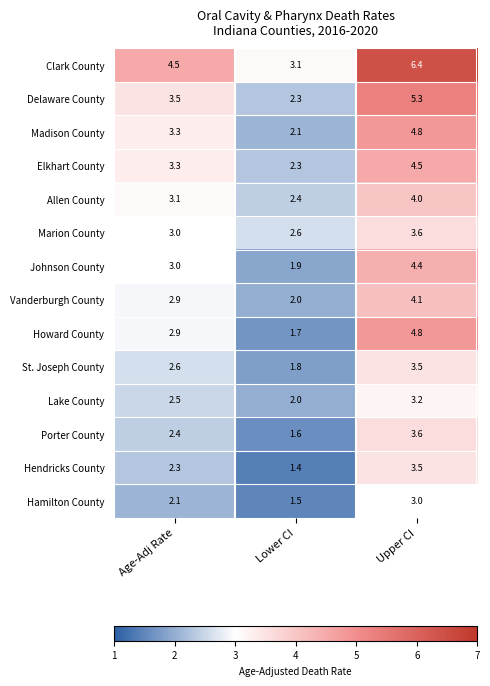

What is the total value across all series at Upper CI?

58.7